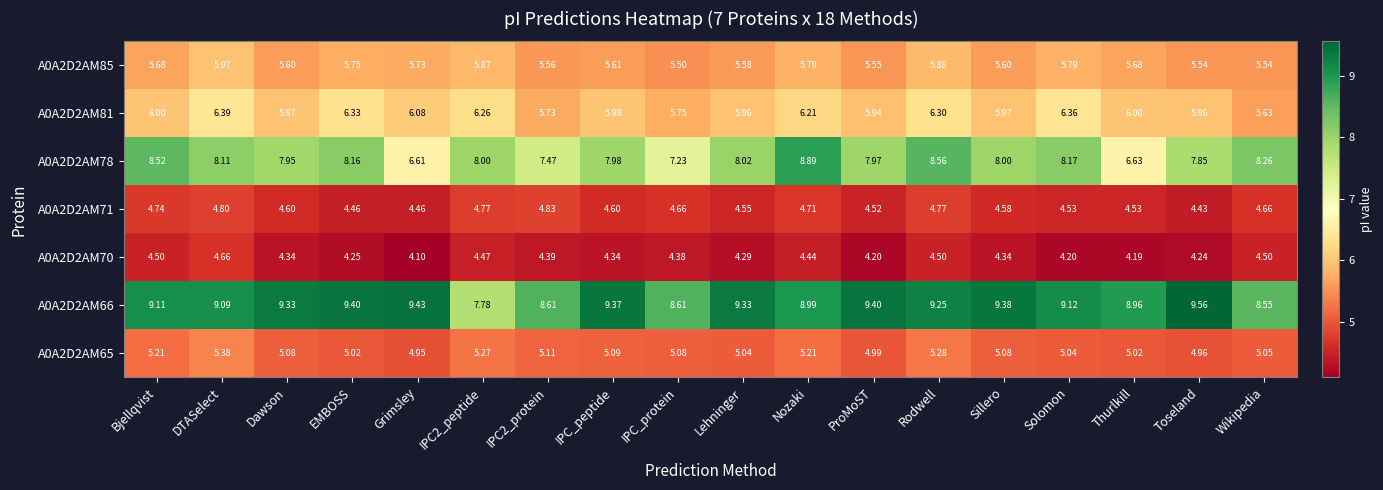

Which series changed the most between IPC2_protein and ProMoST?

A0A2D2AM66